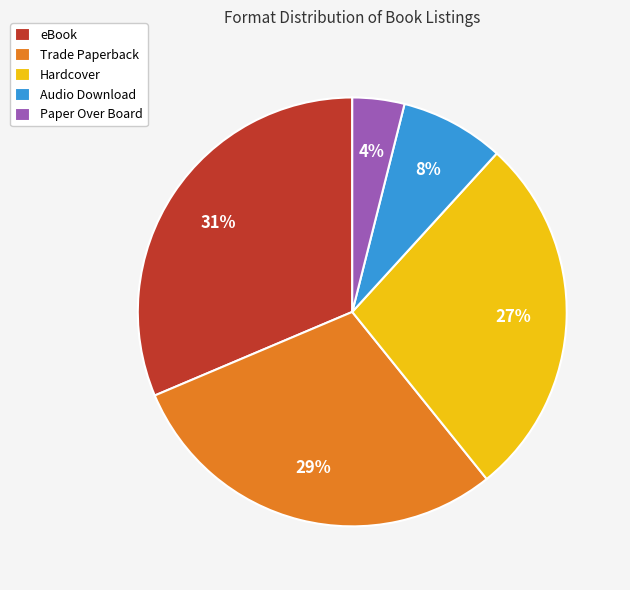

Does Audio Download represent more than half of the total?

No